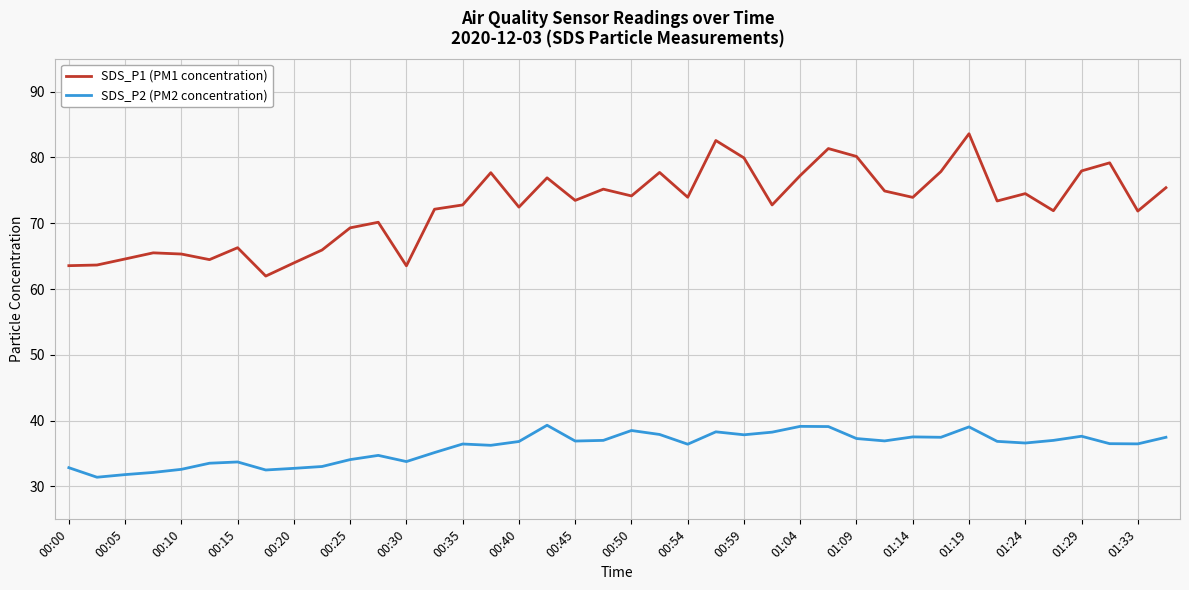

What is the smallest value displayed?

31.4